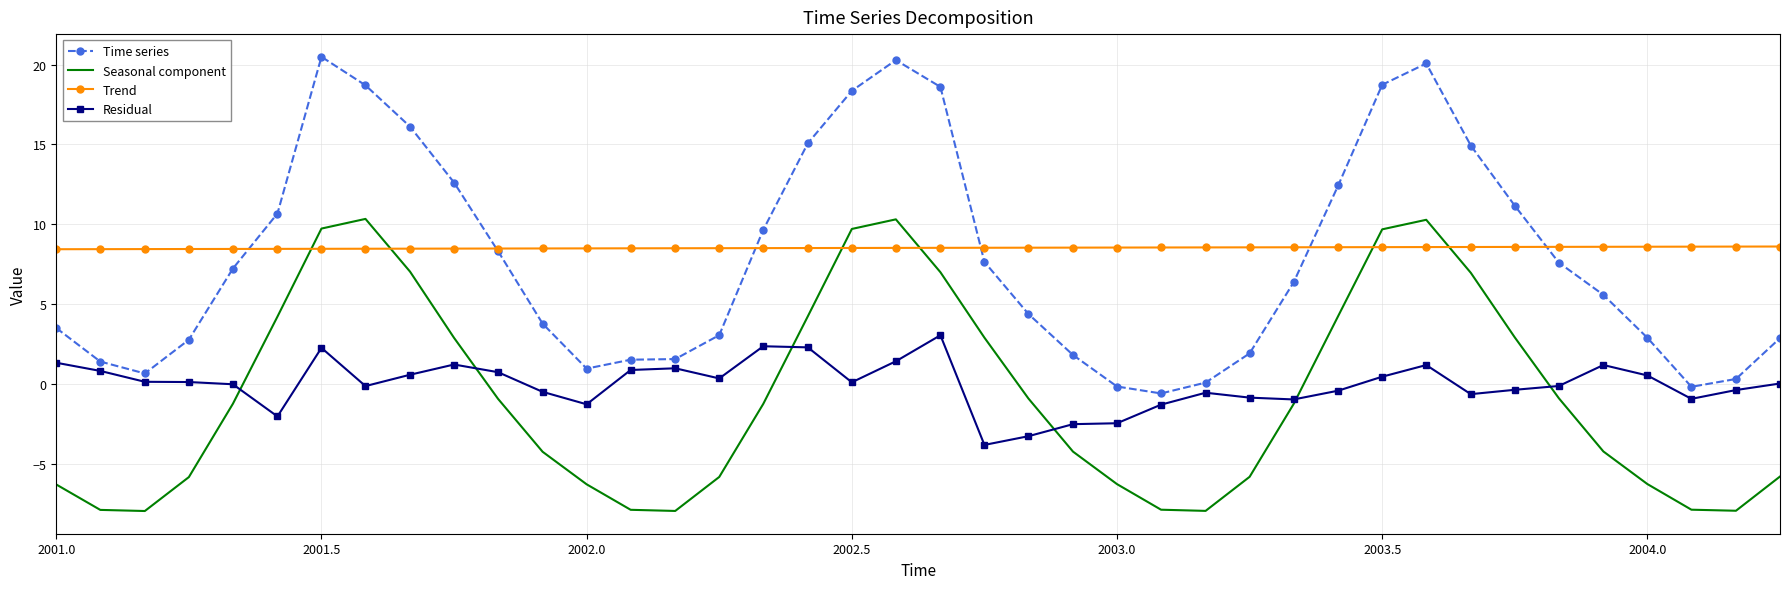

How many times do Trend and Seasonal component cross each other?

6